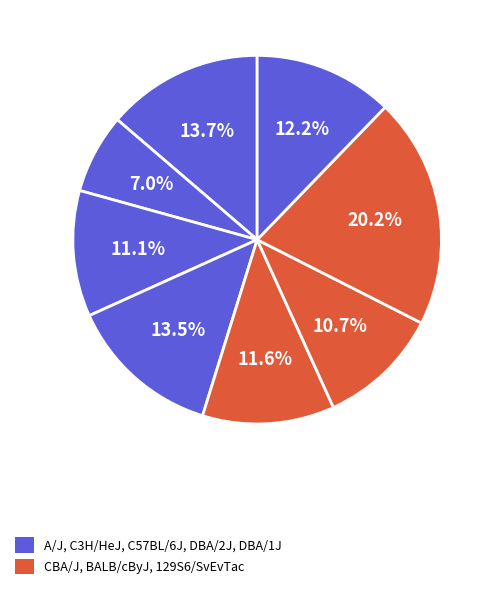

Rank the categories by value from lowest to highest.

C3H/HeJ, BALB/cByJ, C57BL/6J, CBA/J, DBA/1J, DBA/2J, A/J, 129S6/SvEvTac